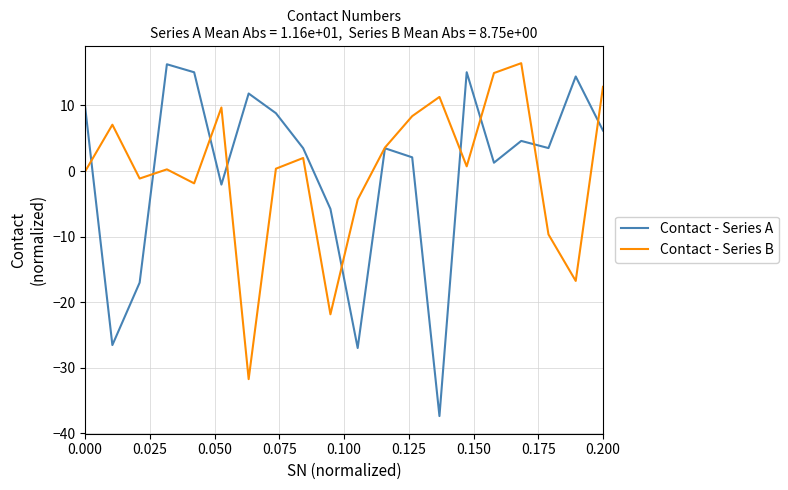

Which series has the widest spread of values?

Contact - Series A